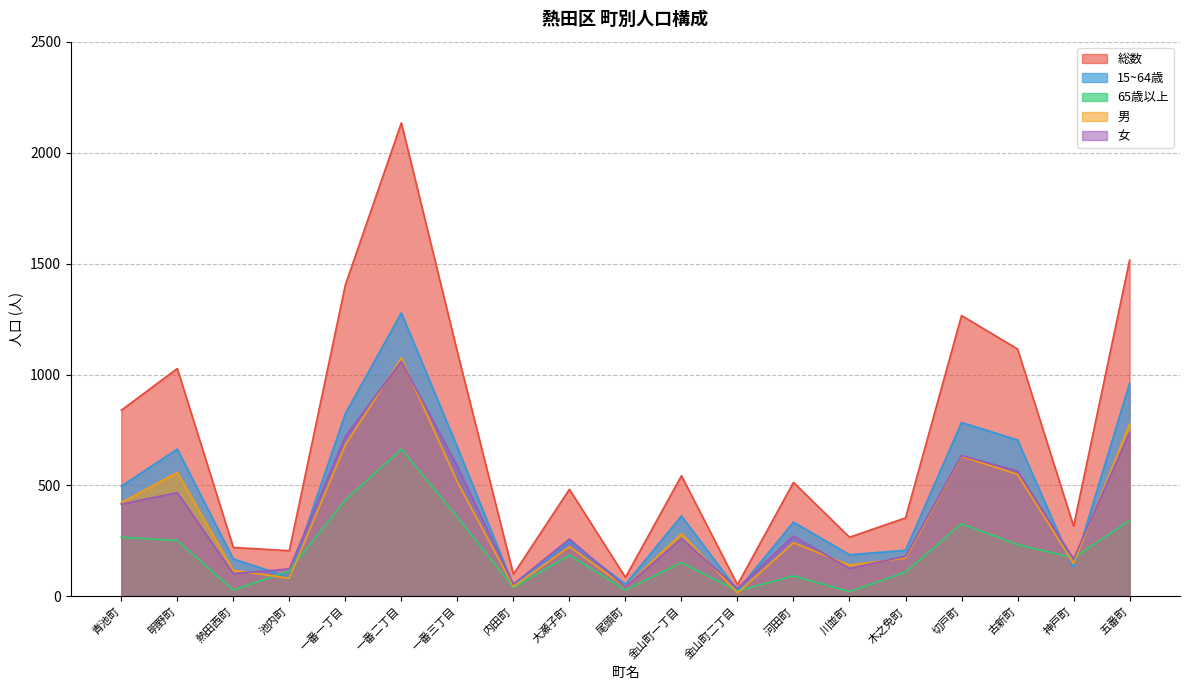

Which category has the lowest value across all series?

金山町二丁目